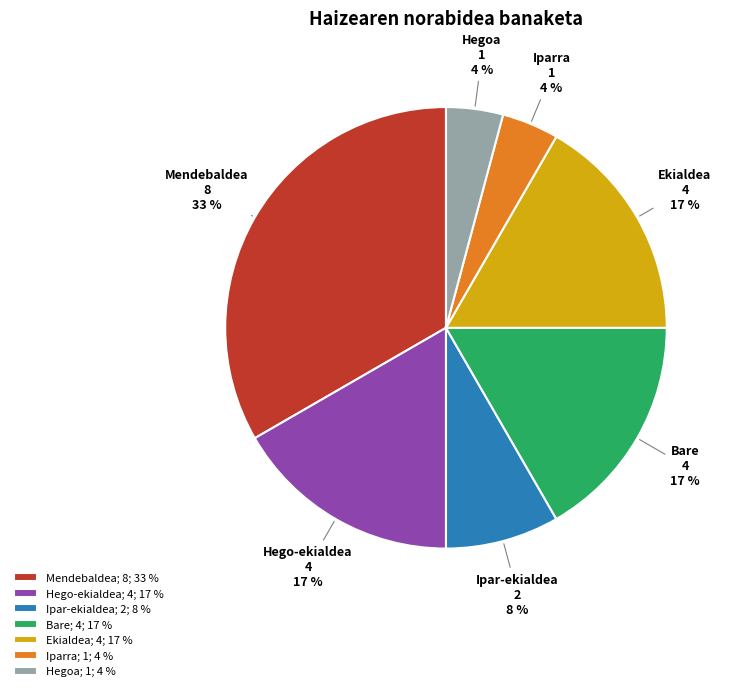

To the nearest percent, what portion does Hegoa represent?

4%